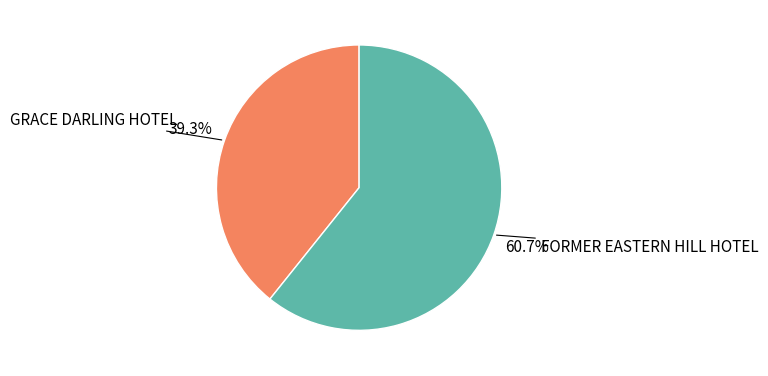

How many segments does this pie chart have?

2